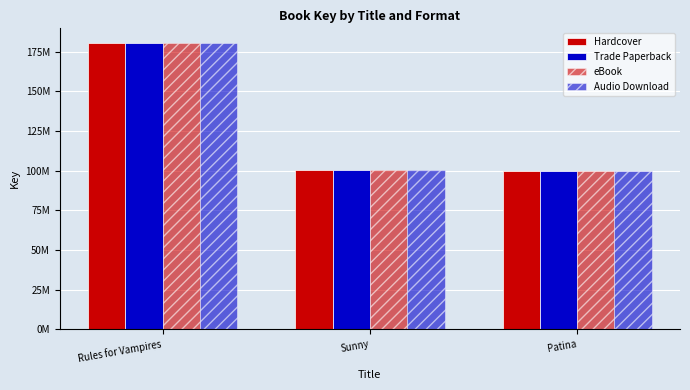

What is the average value of the Audio Download series?

127054910